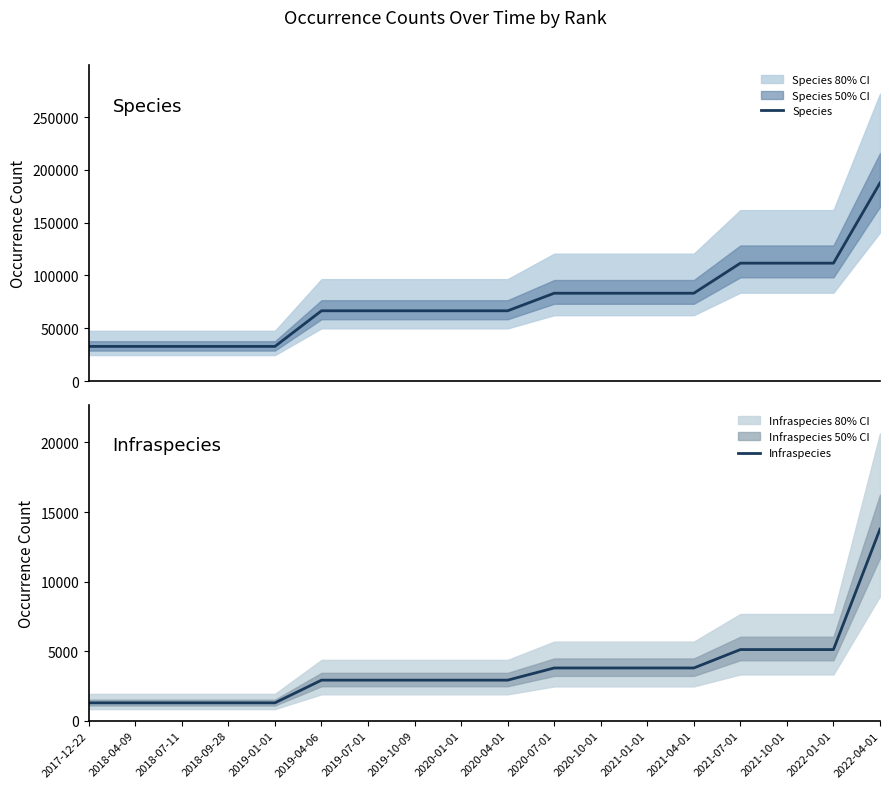

Reading right to left, what are all the values shown in this chart?

Species: 2022-04-01=187656	2022-01-01=111681	2021-10-01=111681	2021-07-01=111681	2021-04-01=83216	2021-01-01=83216	2020-10-01=83216	2020-07-01=83216	2020-04-01=66590	2020-01-01=66590	2019-10-09=66590	2019-07-01=66590	2019-04-06=66590	2019-01-01=32861	2018-09-28=32861	2018-07-11=32861	2018-04-09=32861	2017-12-22=32861
Infraspecies: 2022-04-01=13769	2022-01-01=5114	2021-10-01=5114	2021-07-01=5114	2021-04-01=3791	2021-01-01=3791	2020-10-01=3791	2020-07-01=3791	2020-04-01=2916	2020-01-01=2916	2019-10-09=2916	2019-07-01=2916	2019-04-06=2916	2019-01-01=1286	2018-09-28=1286	2018-07-11=1286	2018-04-09=1286	2017-12-22=1286